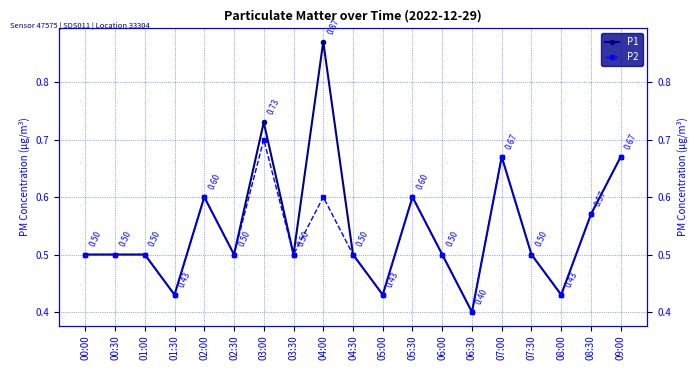

Is this an area chart (filled region under the line)?

No